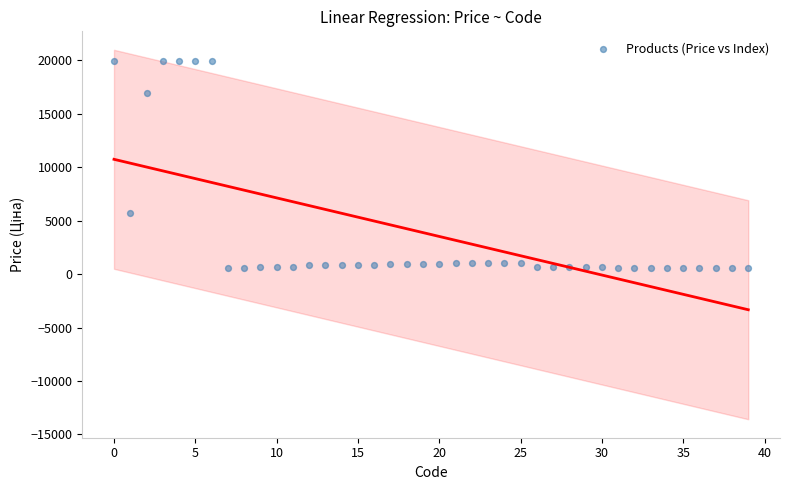

What Y value in the scatter plot is closest to 10247?

5673.8